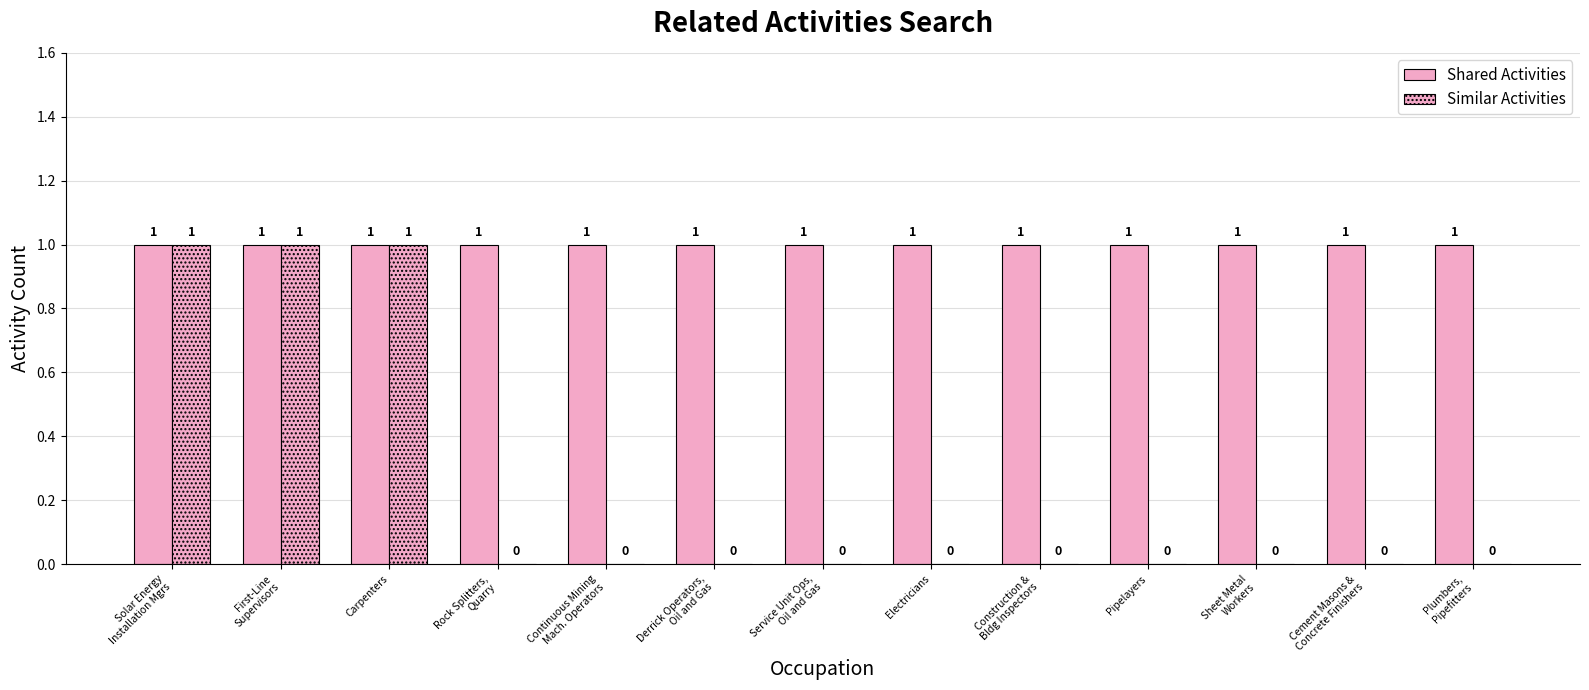

Are the bars grouped side by side (vs. stacked)?

Yes